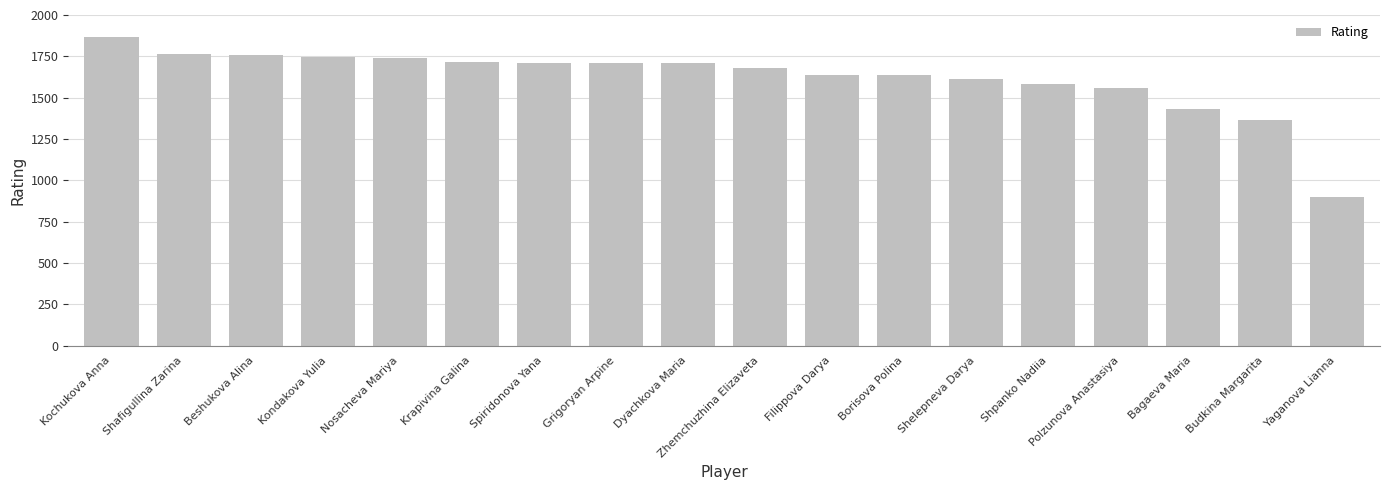

What is the ratio of the value at Yaganova Lianna to the value at Spiridonova Yana?

0.5